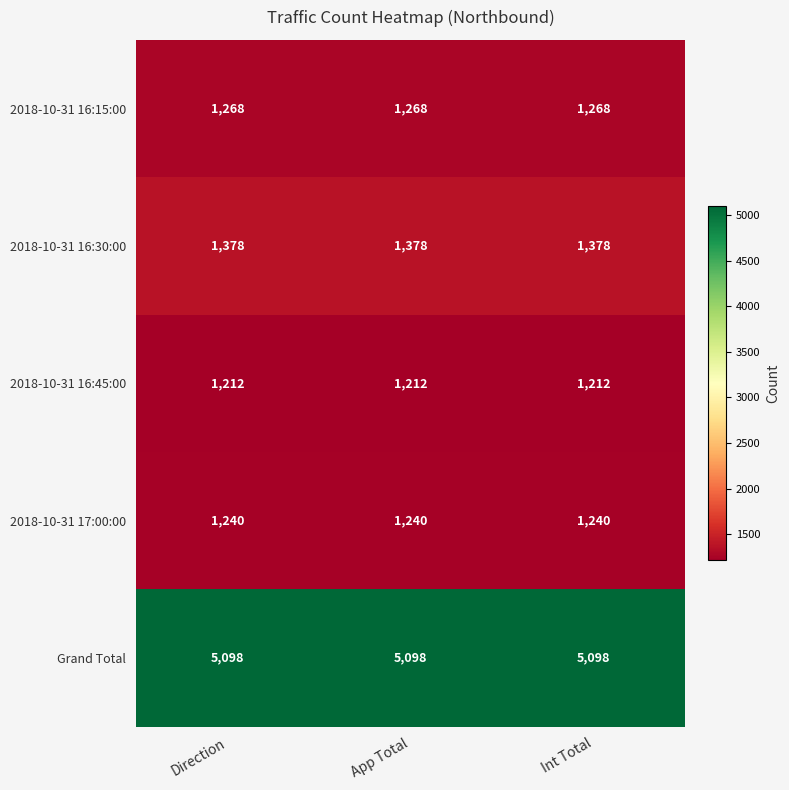

What is the approximate value of 2018-10-31 16:30:00 at App Total?

1378